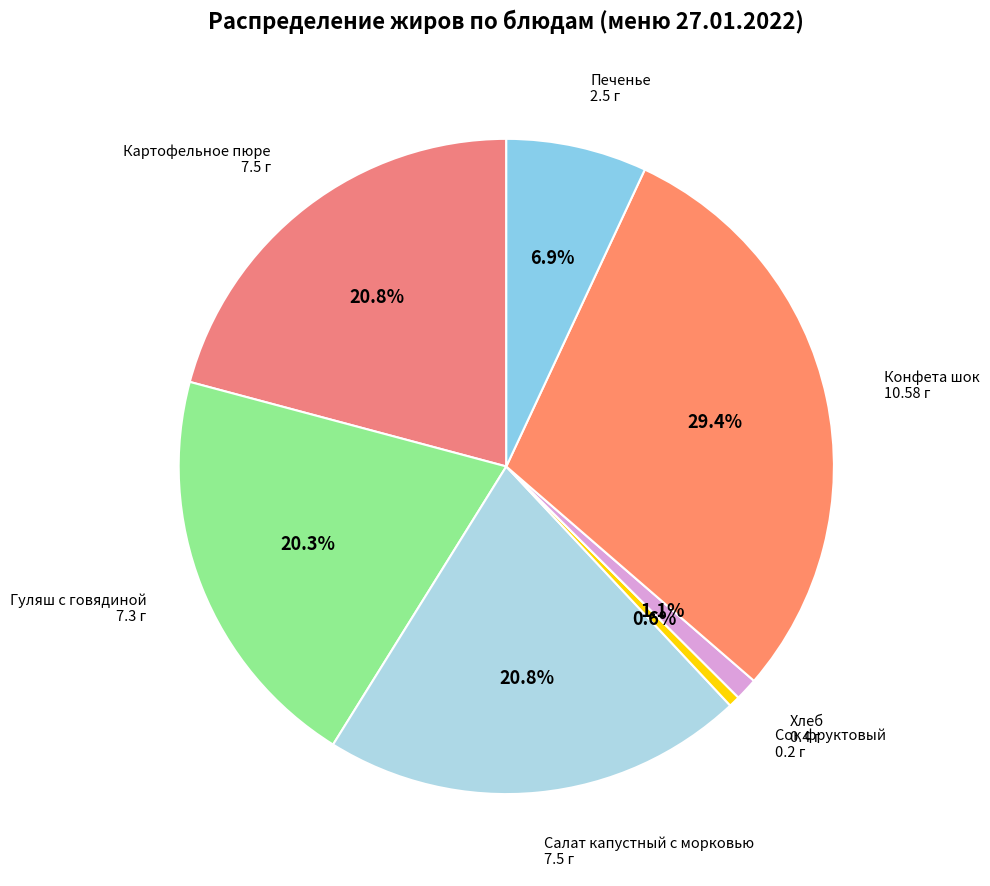

Does any single category account for the majority?

No